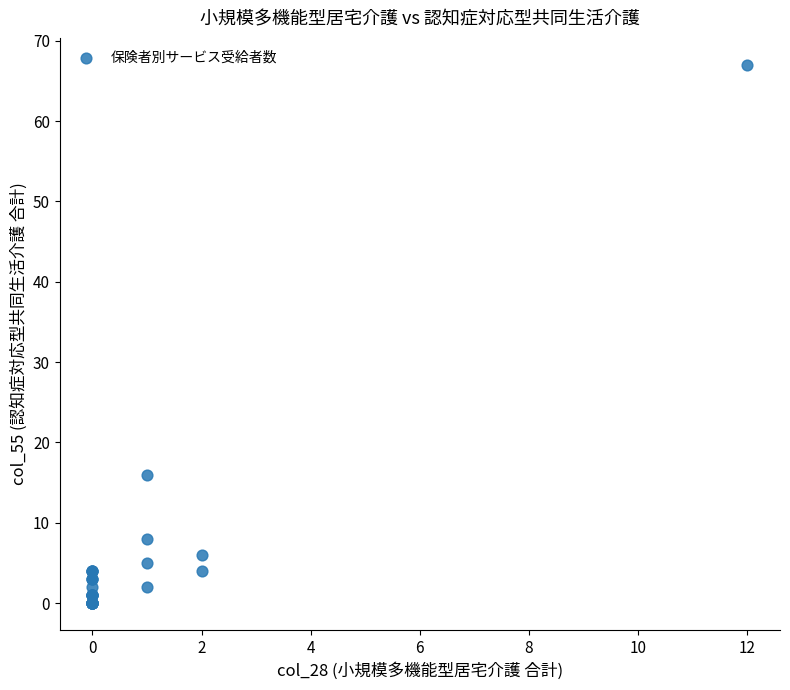

What Y value in the scatter plot is closest to 33?

16